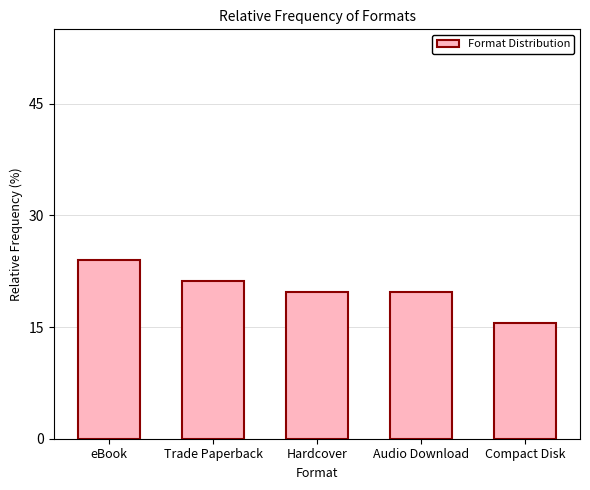

How many distinct data groups are displayed?

1